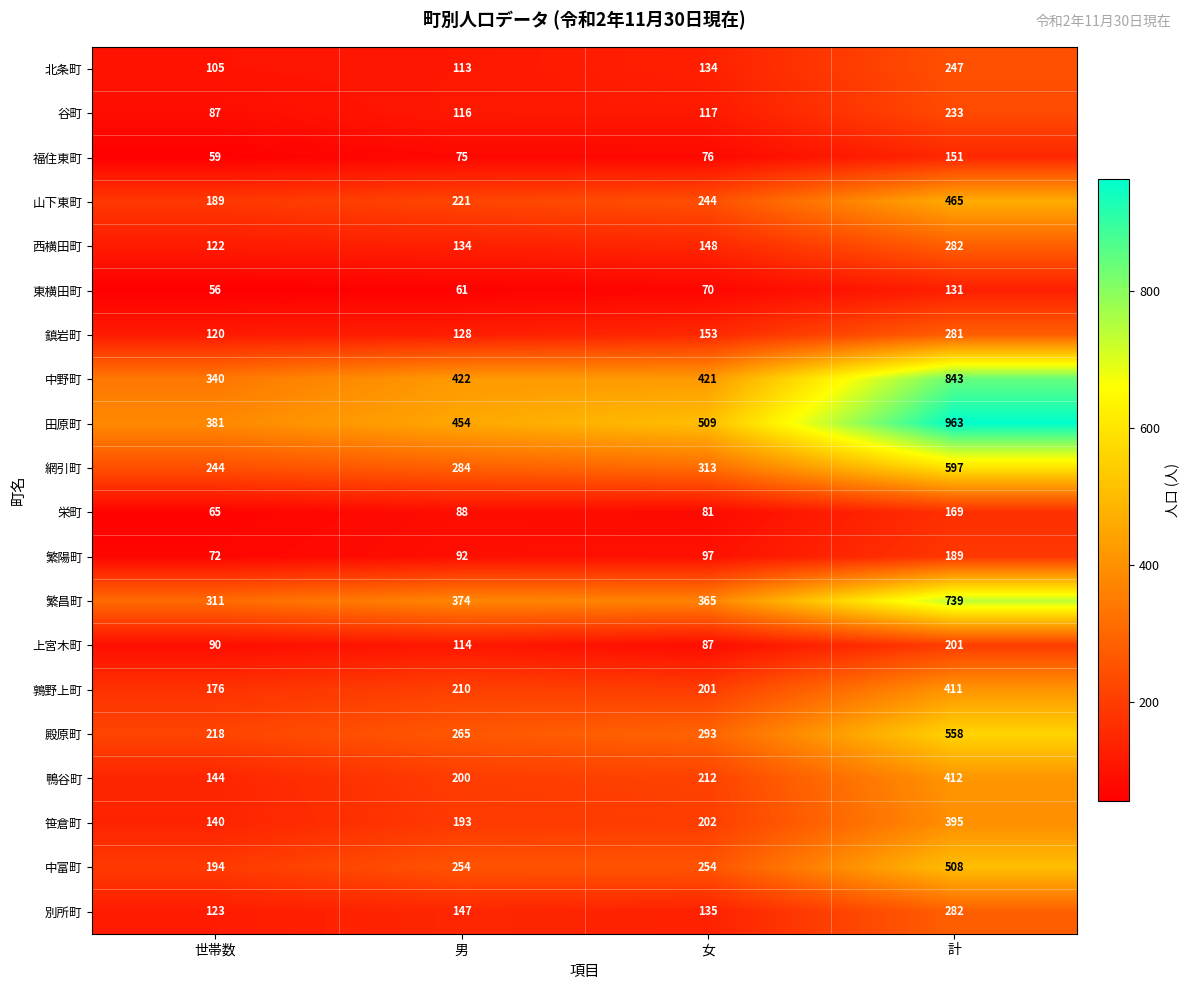

What is the average value of the 別所町 series?

172